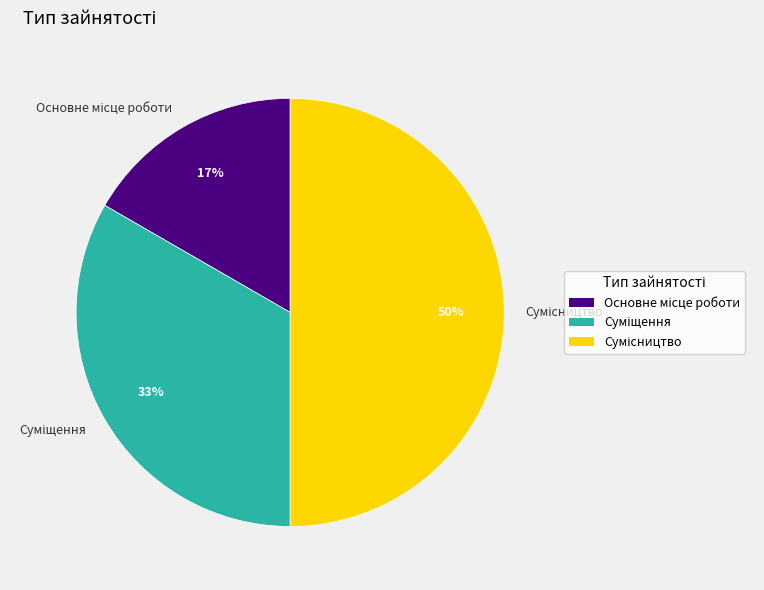

To the nearest percent, what is the difference between the largest and smallest slice percentages?

33%